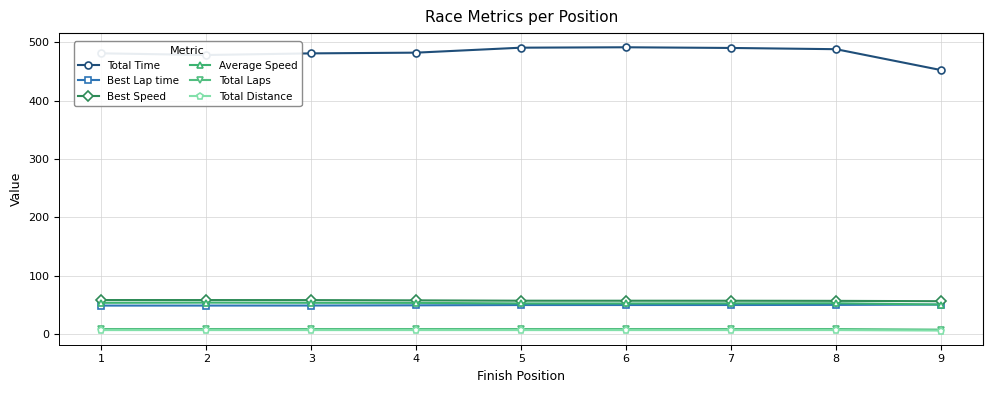

True or false: Total Time and Best Lap time cross at least once.

False